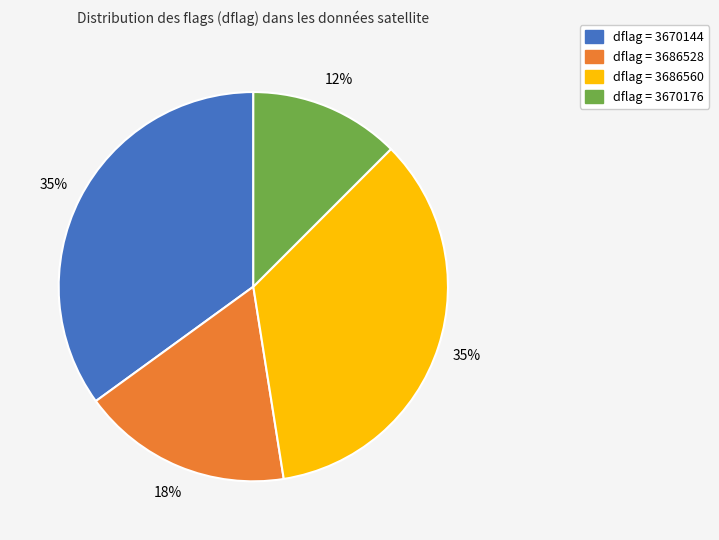

How many slices are in this pie chart?

4